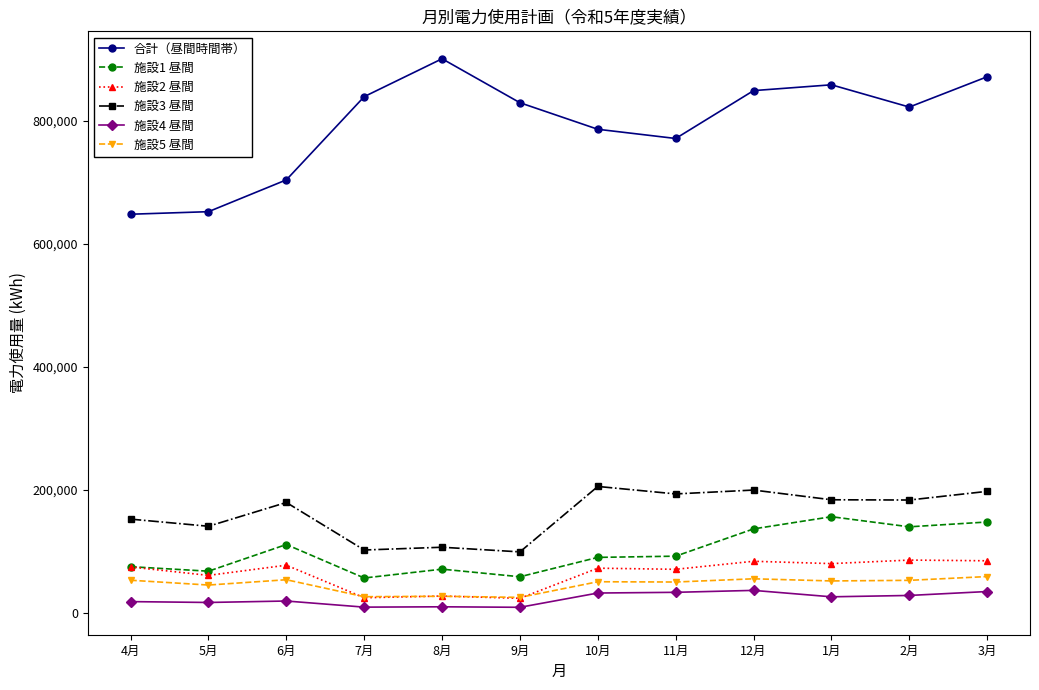

What is the total value across all series at 7月?

1059629